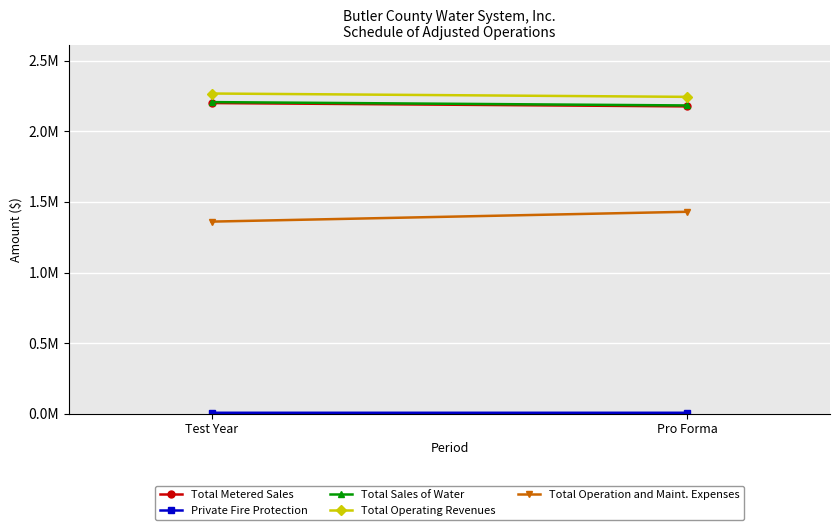

What is the label of the 2nd point from the right?

Test Year